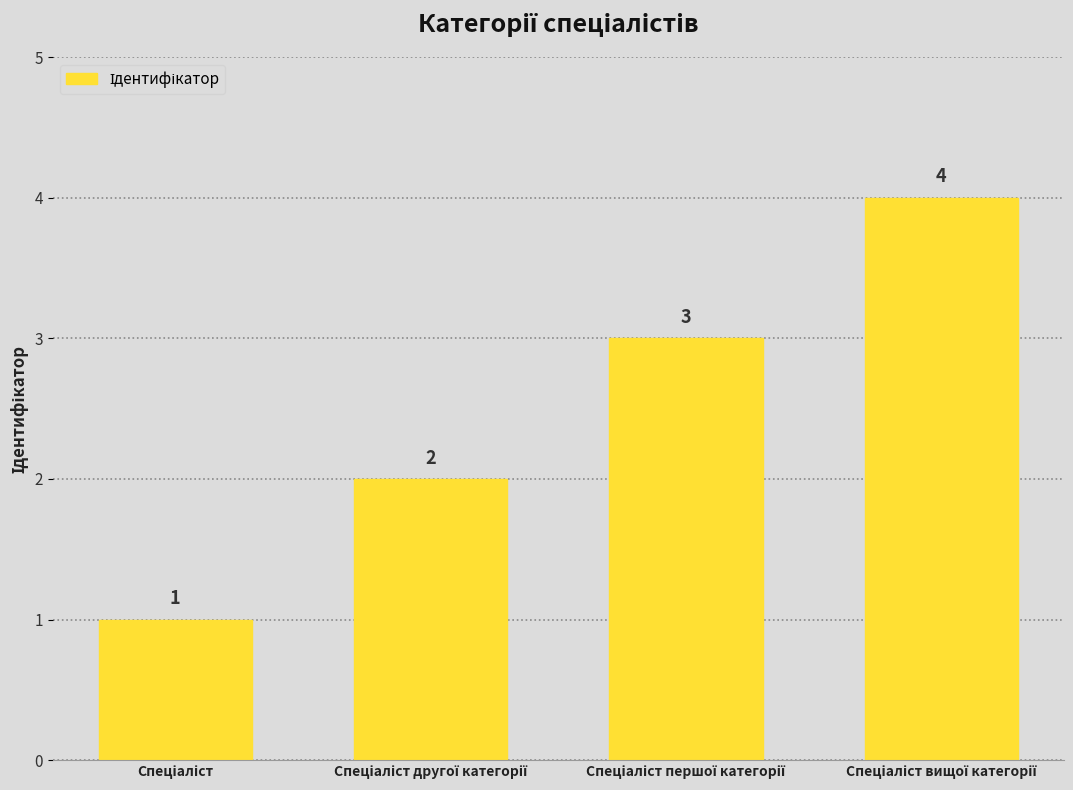

What is the value of the 3rd bar from the left?

3